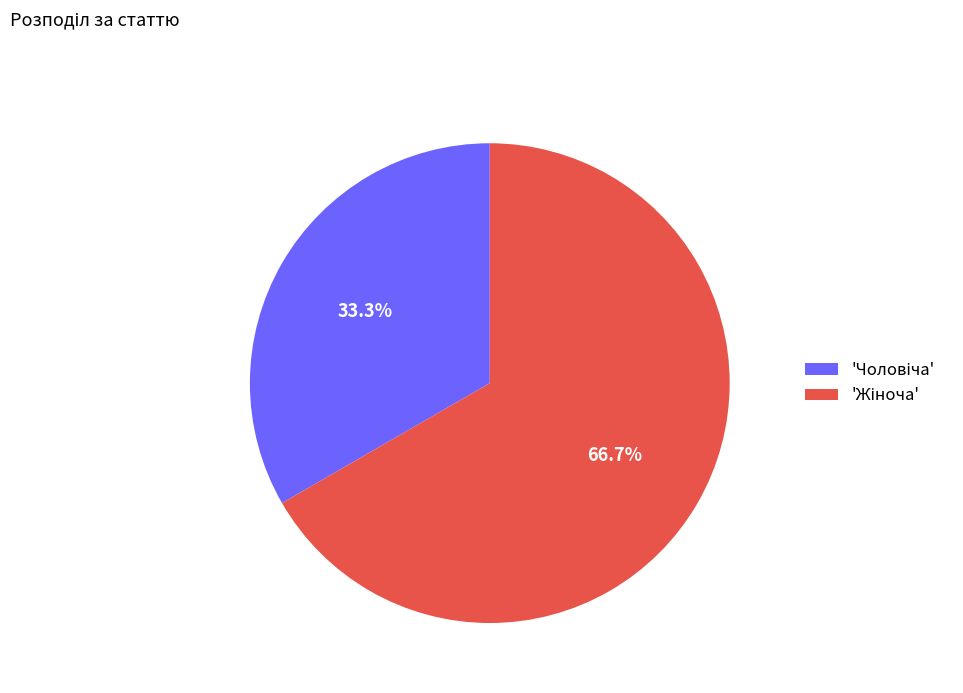

Is there any slice that represents more than half of the pie?

Yes